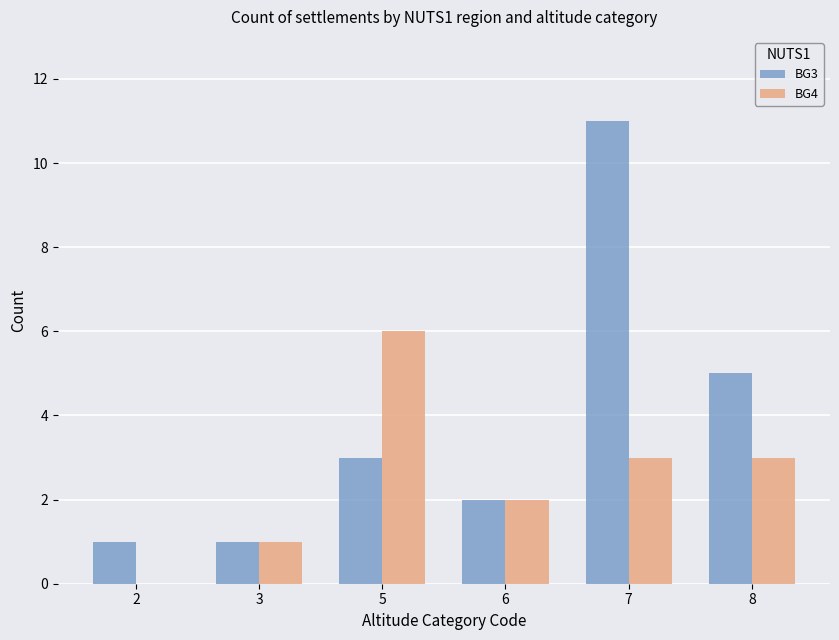

Is it true that BG3 equals 1 at 5?

False